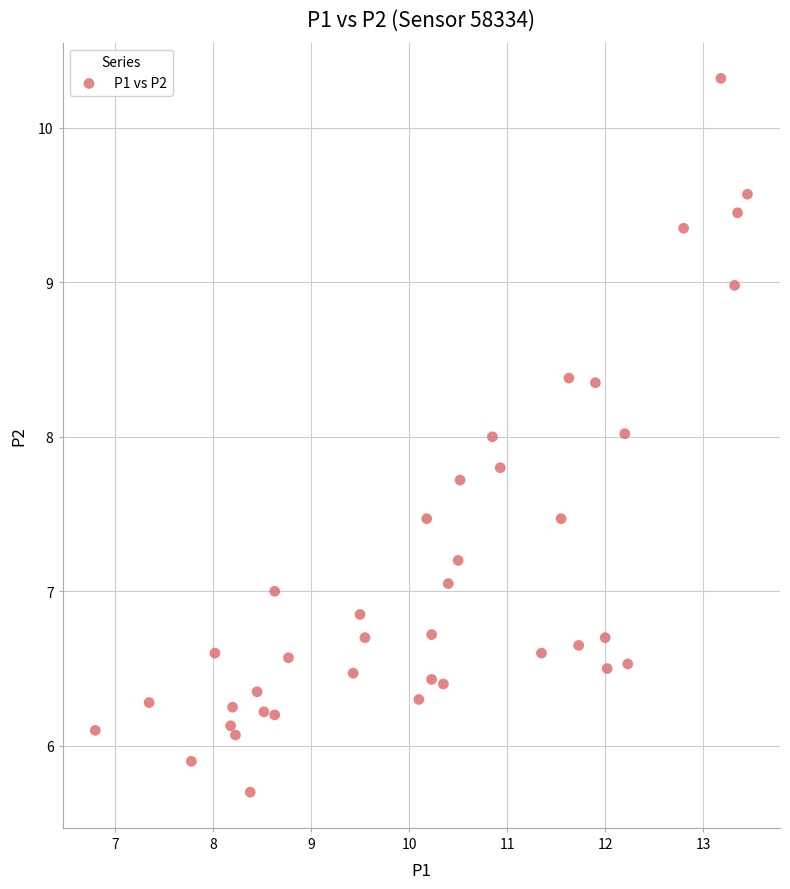

What is the range of Y values (max minus min)?

4.6